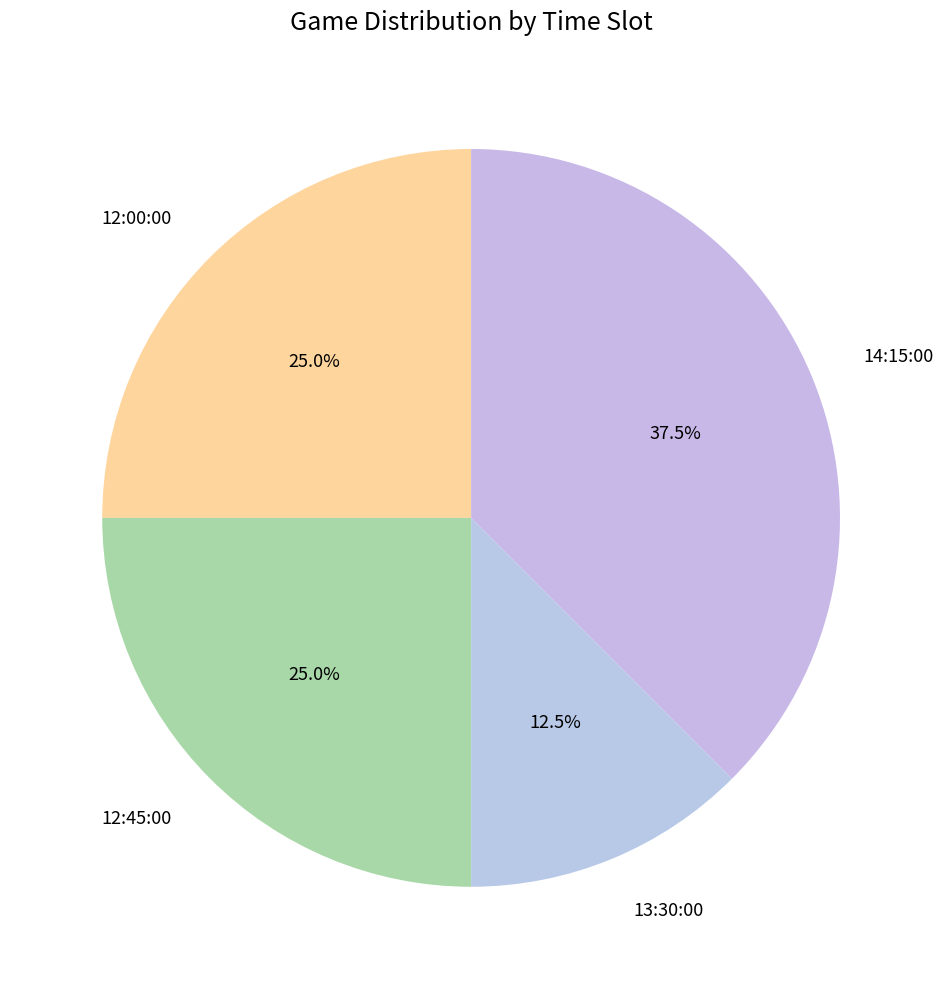

Is the sum of 12:45:00 and 13:30:00 greater than half?

No